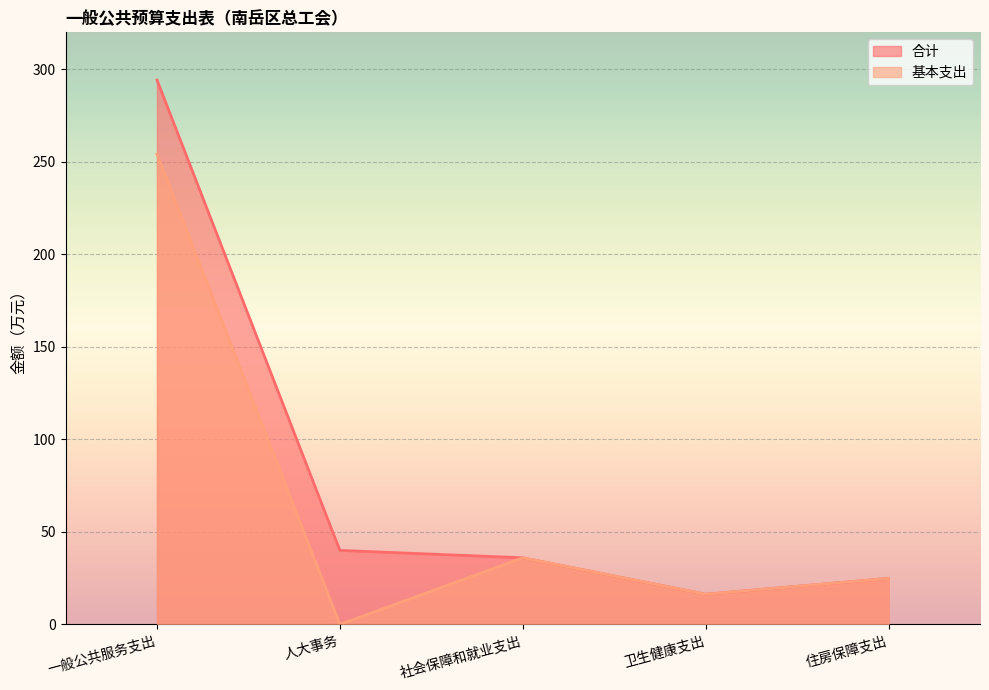

What is the difference between the 合计 values at 人大事务 and 卫生健康支出?

23.7